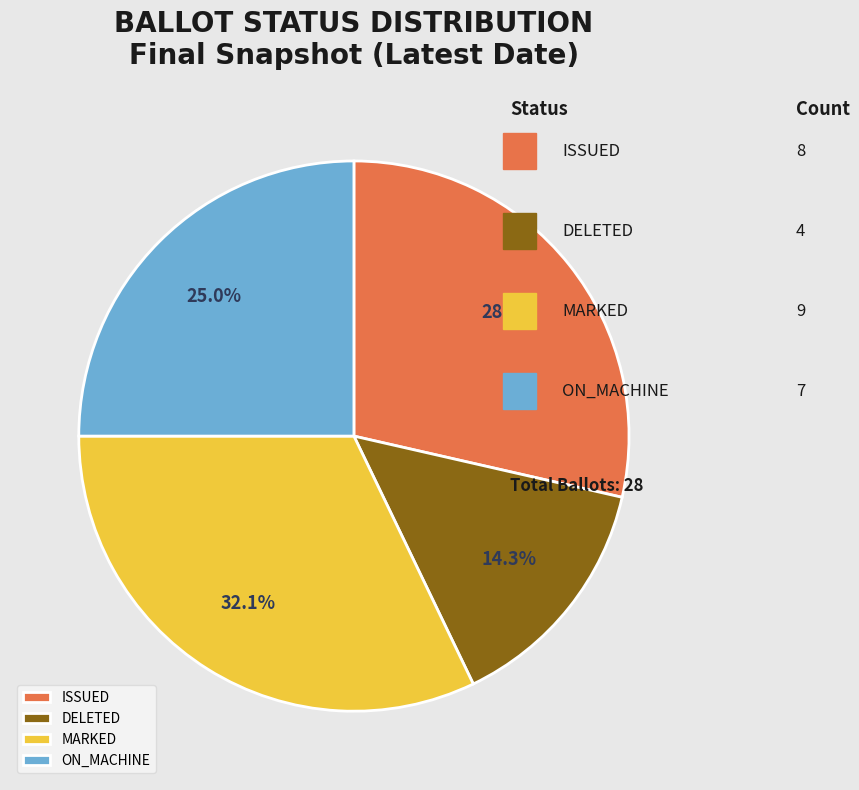

Combined, do ON_MACHINE and ISSUED account for over 50%?

Yes